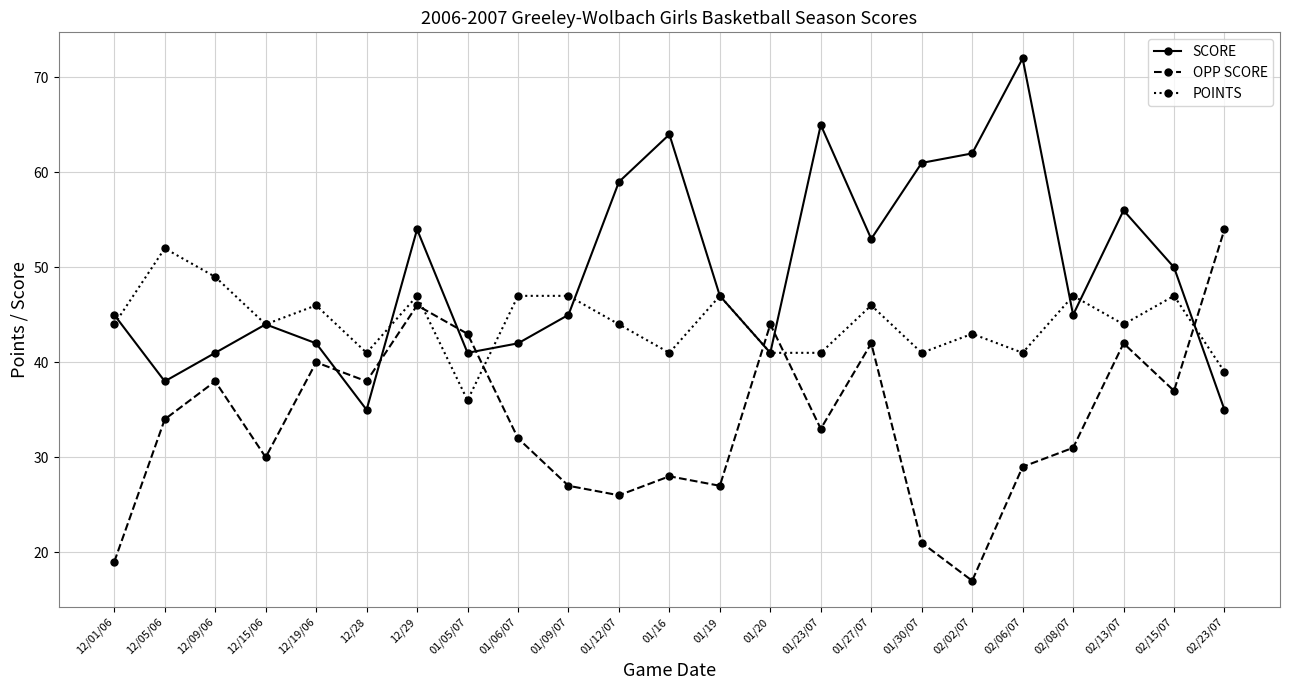

In OPP SCORE, how many points are lower than both neighbors (excluding endpoints)?

7